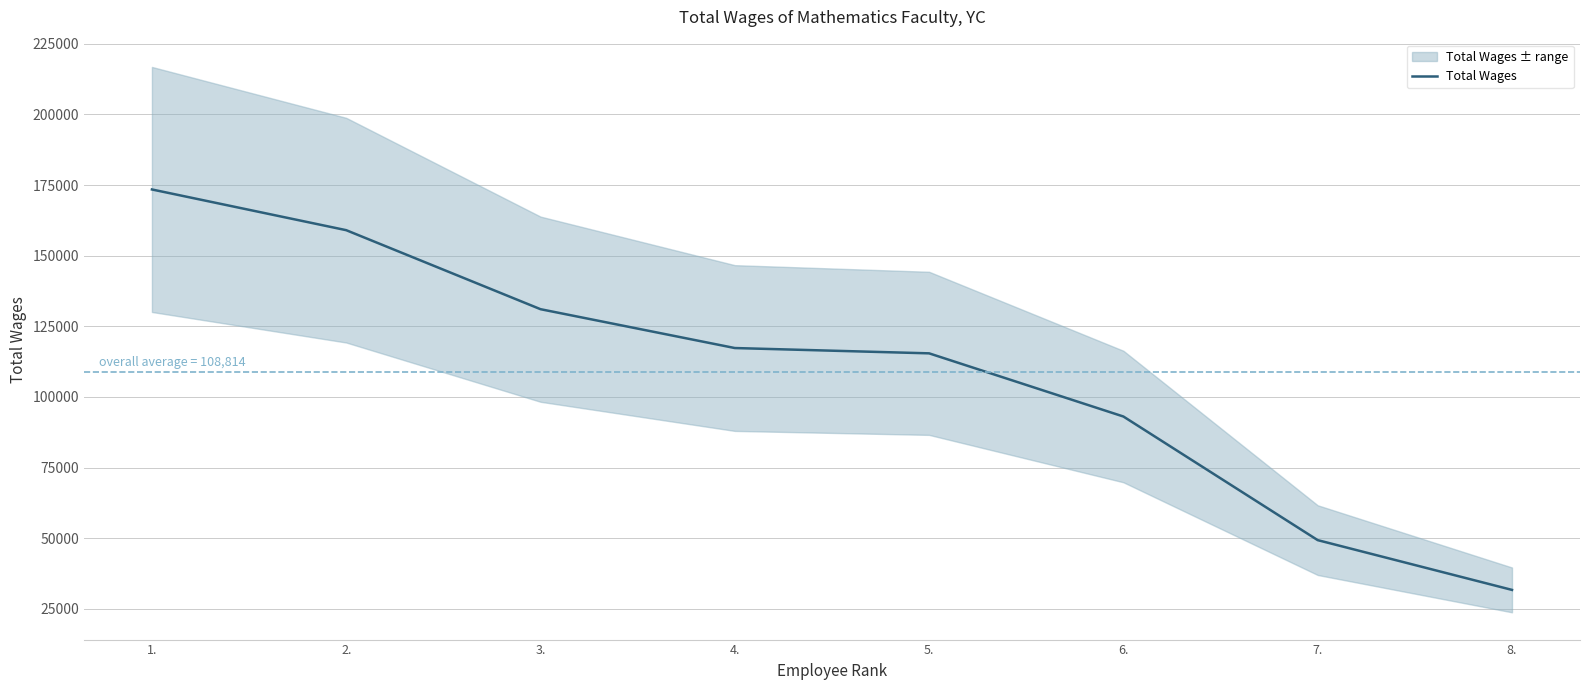

What is the average value?

108814